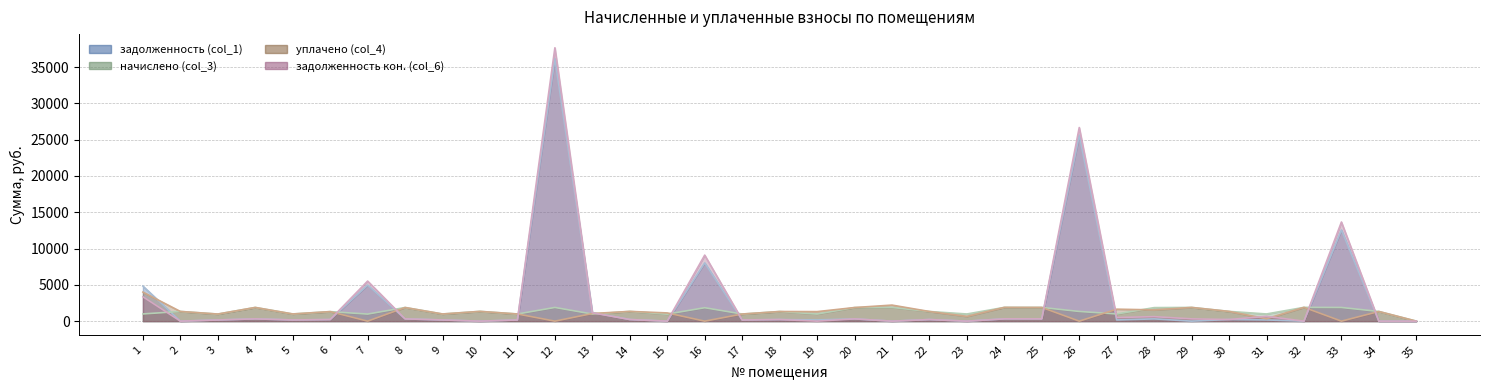

What is the value of the задолженность кон. (col_6) point at the 29th from the left?

314.8